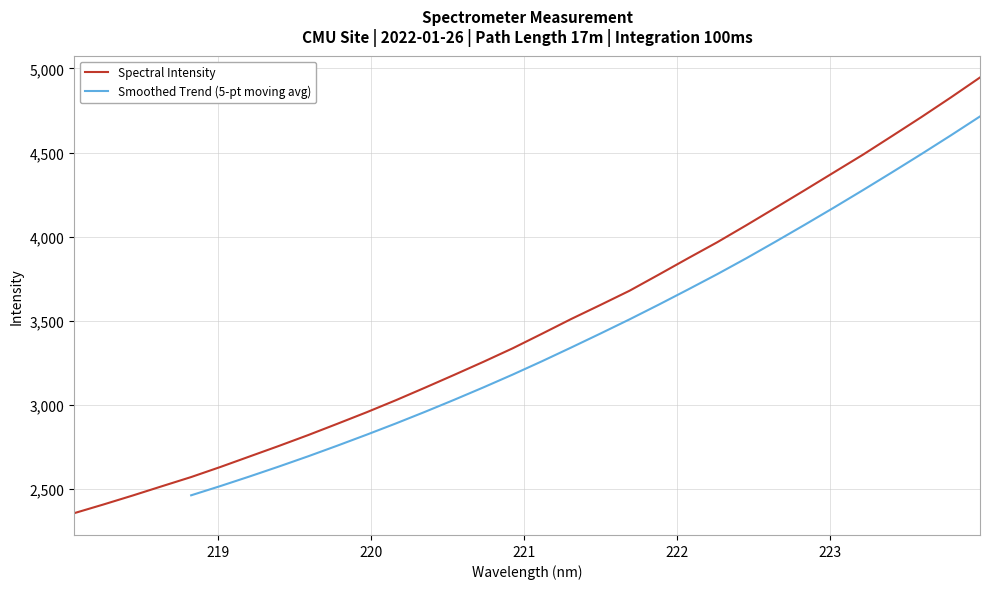

The chart shows a value of 2629.9 at 219.0156. True or false?

True